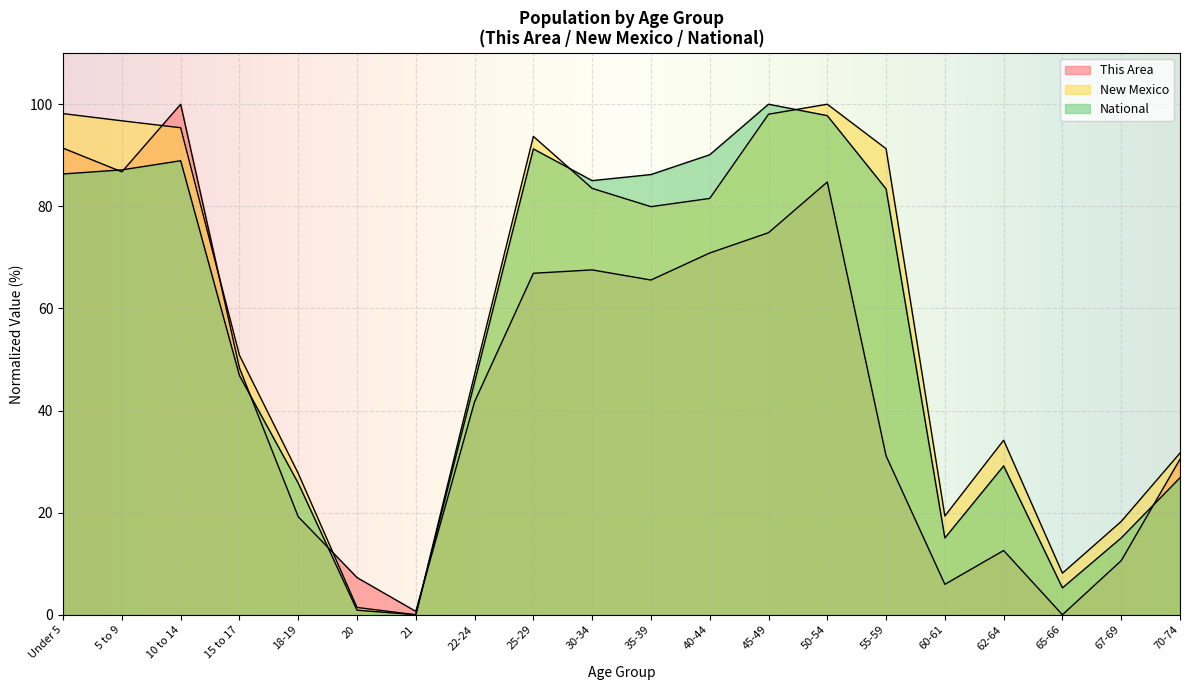

Is the value of National at 18-19 greater than the value of New Mexico at 70-74?

No